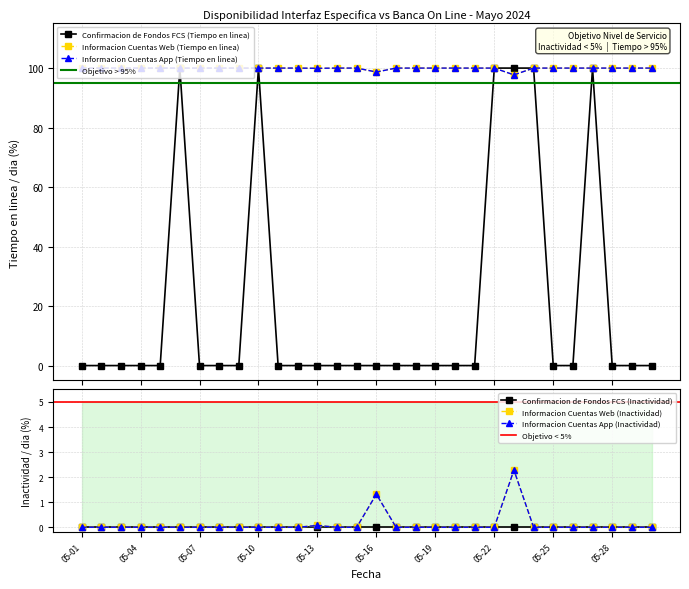

What is the spread (max minus min) of values at 05-22?

100.0